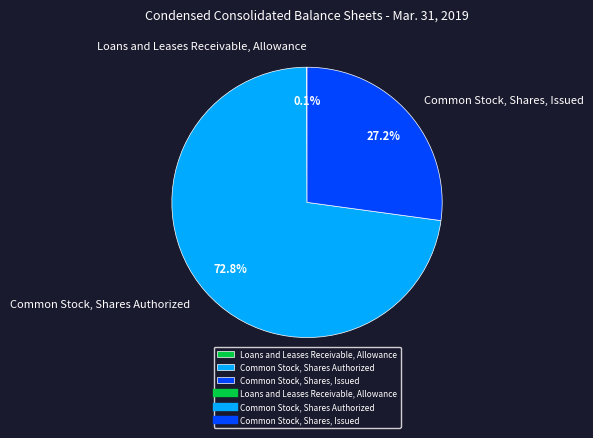

Does any single category account for the majority?

Yes